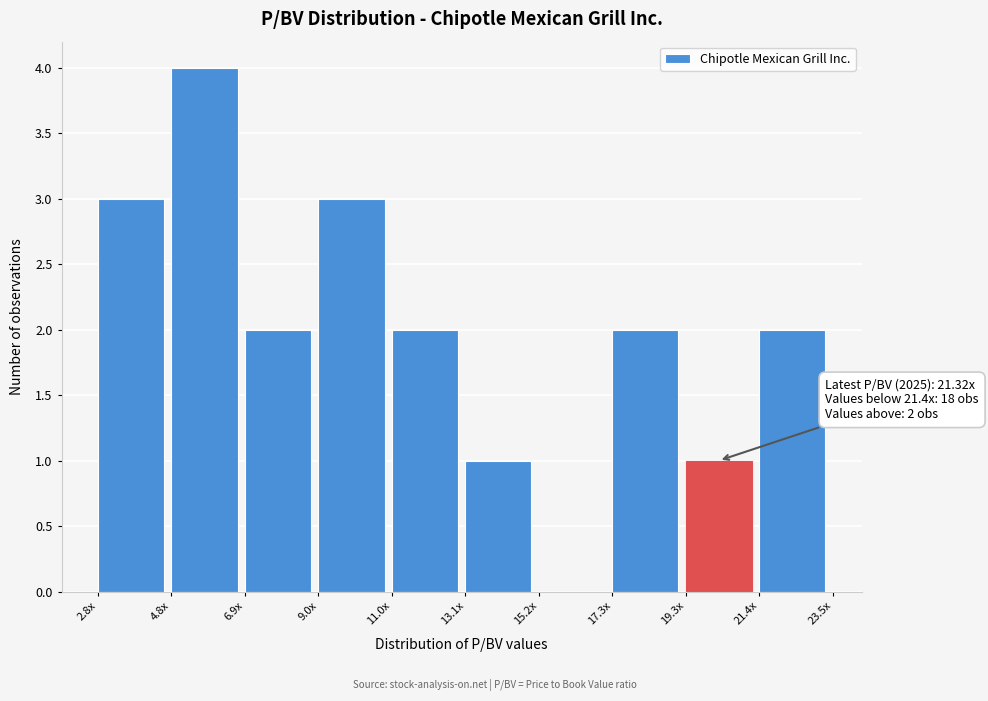

Reading left to right, transcribe all the data shown in this chart.

2.8x=3	4.8x=4	6.9x=2	9.0x=3	11.0x=2	13.1x=1	15.2x=0	17.3x=2	19.3x=1	21.4x=2